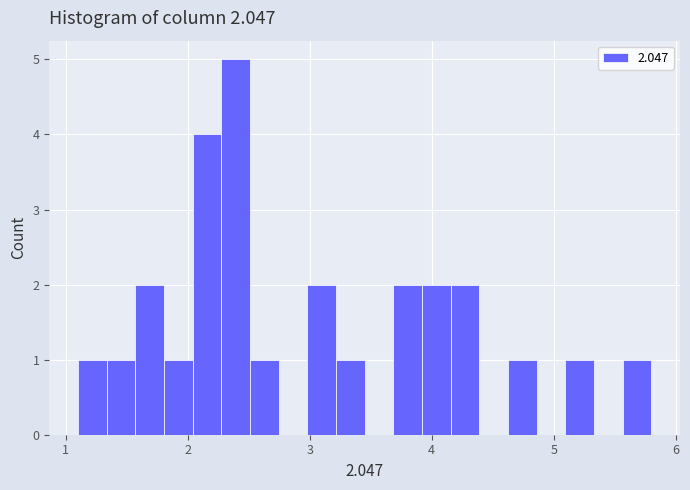

Around what value on the x-axis is the tallest bar? Give the approximate position of its centre, as read against the axis.

2.4